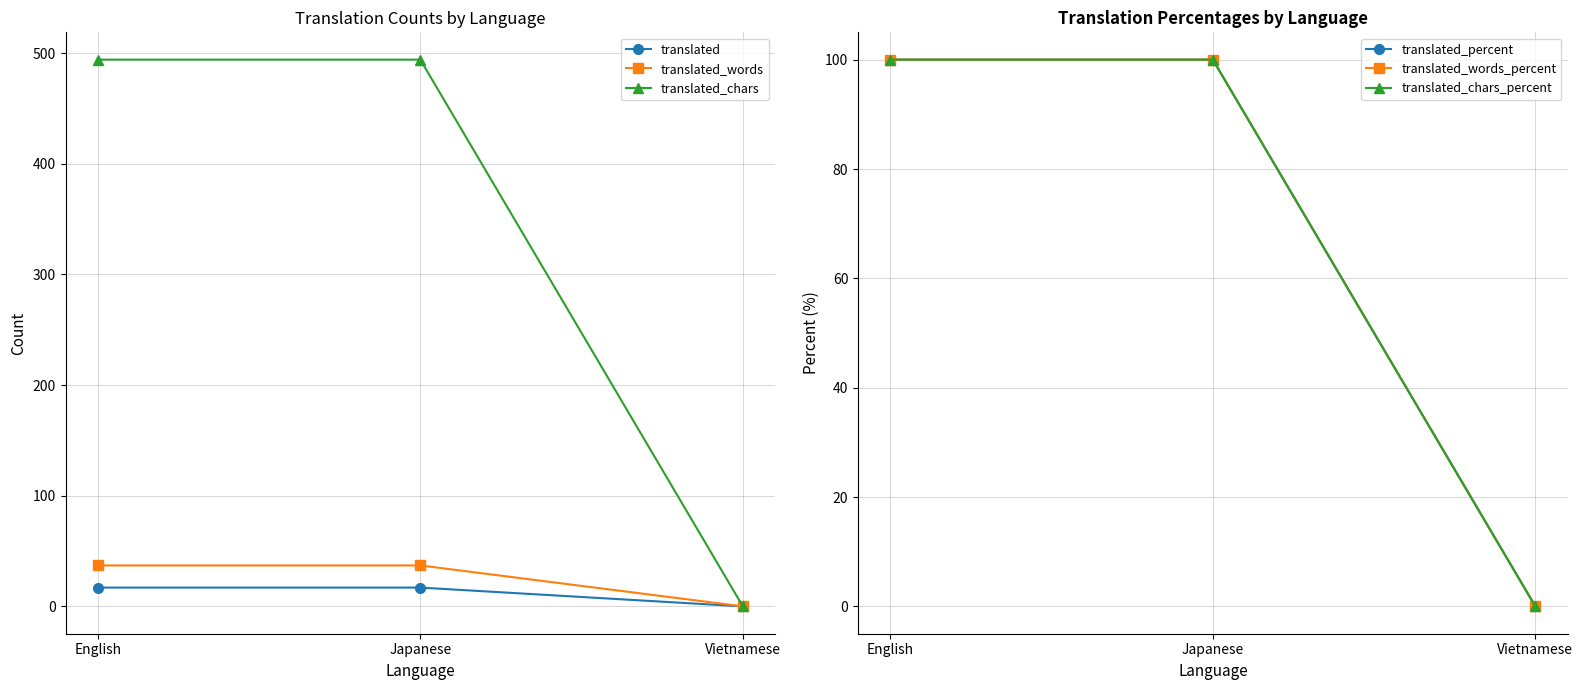

What is the maximum value shown in the chart?

494.0